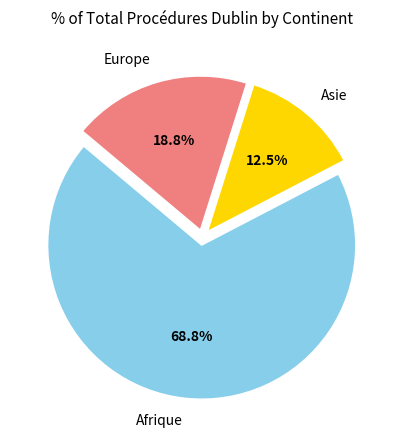

Is there a majority slice in this chart?

Yes